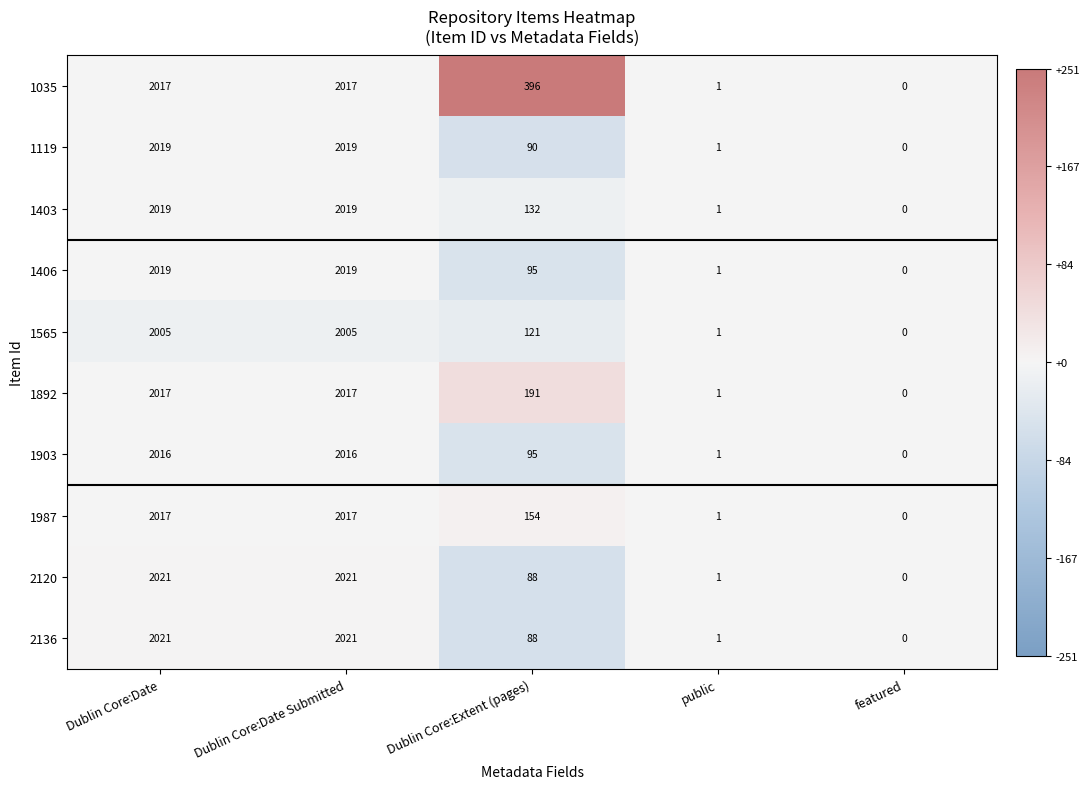

Where is 1903 nearest to the value 1008?

Dublin Core:Extent (pages)